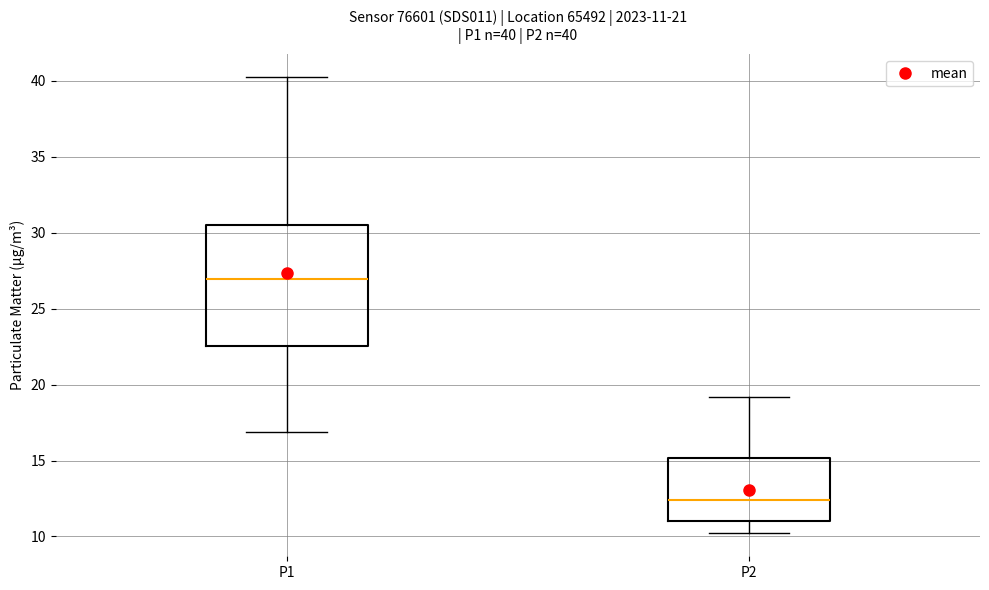

Comparing the boxes themselves (not the whiskers), which one is the tallest?

P1